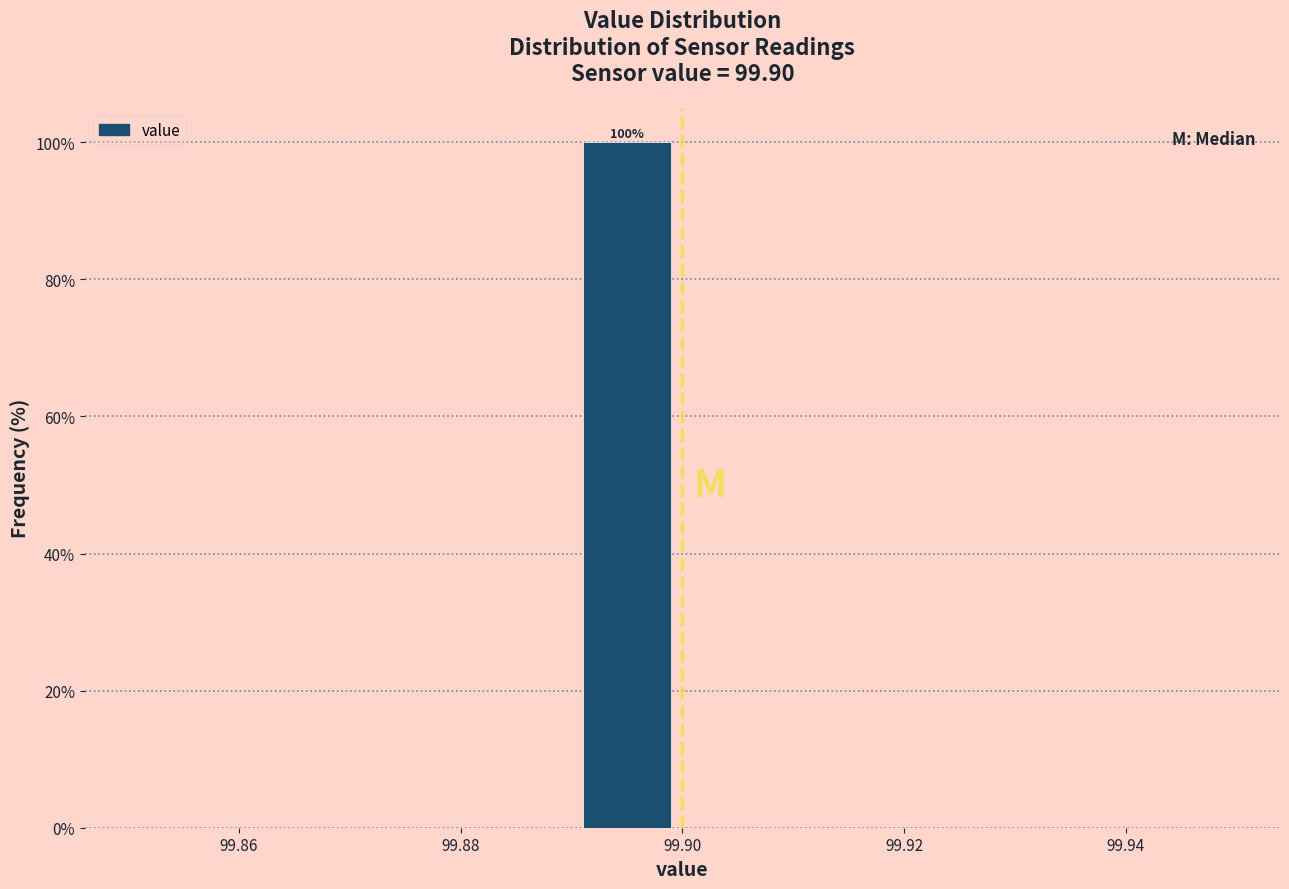

Over which range of the x-axis is the bar tallest?

99.89 to 99.90